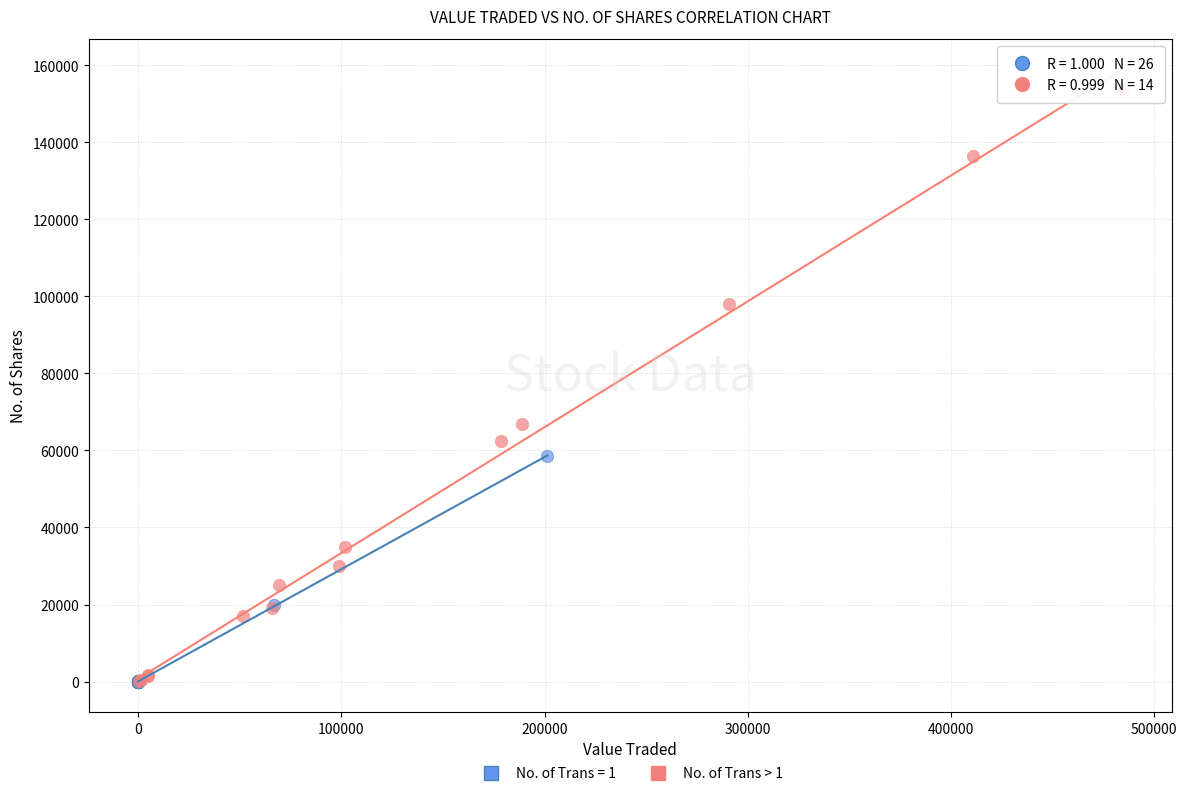

Which series has the largest Y range (max minus min)?

No. of Trans > 1